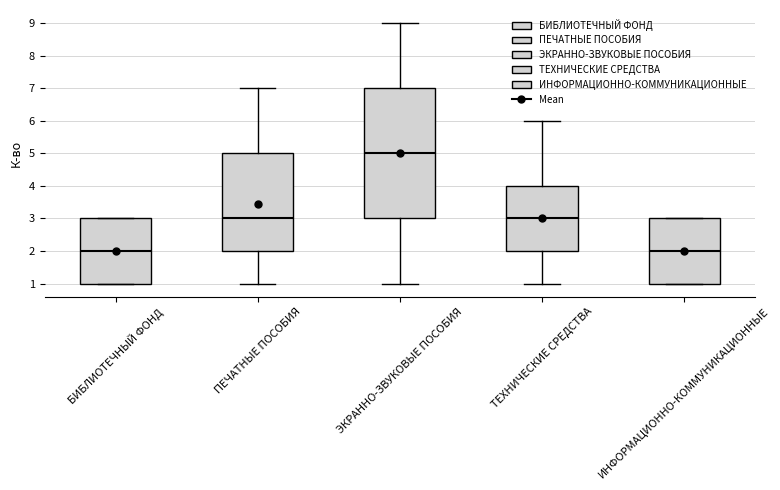

Where does the lower whisker of the box for ЭКРАННО-ЗВУКОВЫЕ ПОСОБИЯ end on the y-axis? The values are not printed on the chart, so give them approximately, as read against the axis.

1